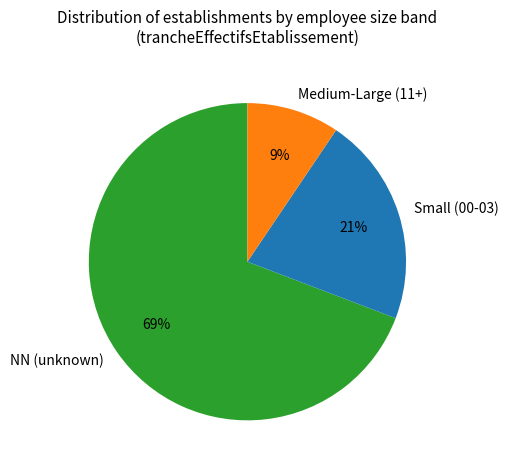

Which slice is the largest?

NN (unknown)